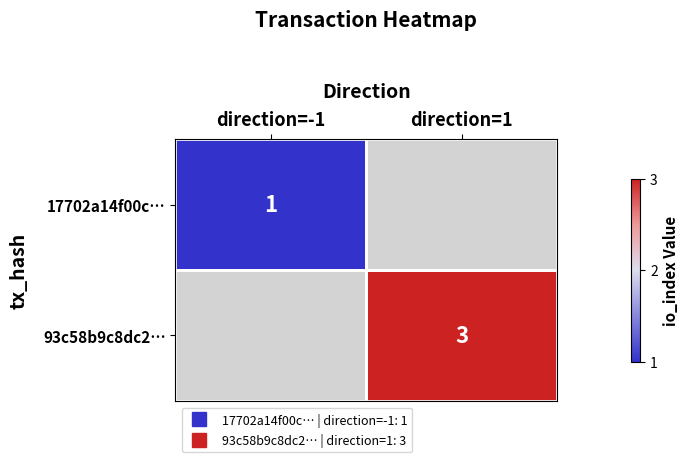

Which series has the widest spread of values?

17702a14f00c…